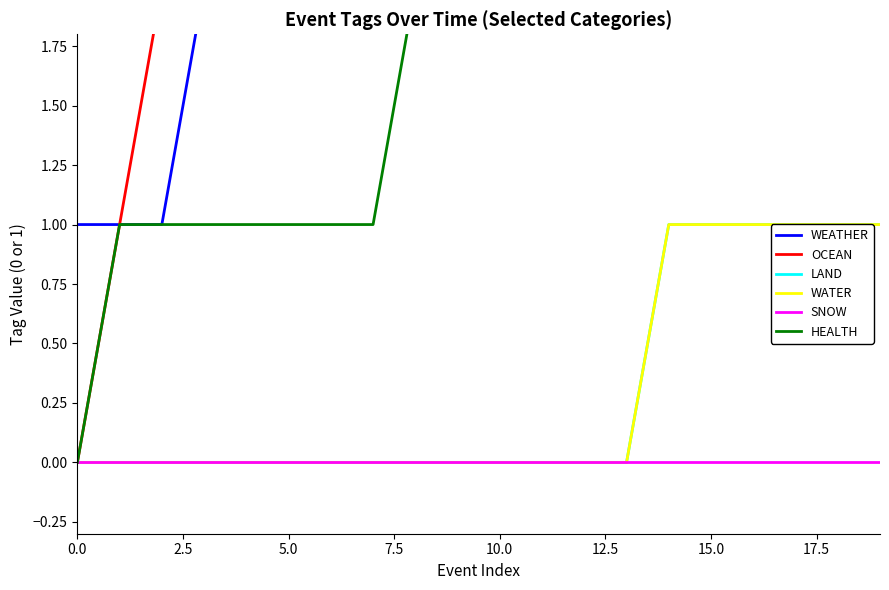

At which label is OCEAN closest to 5?

12